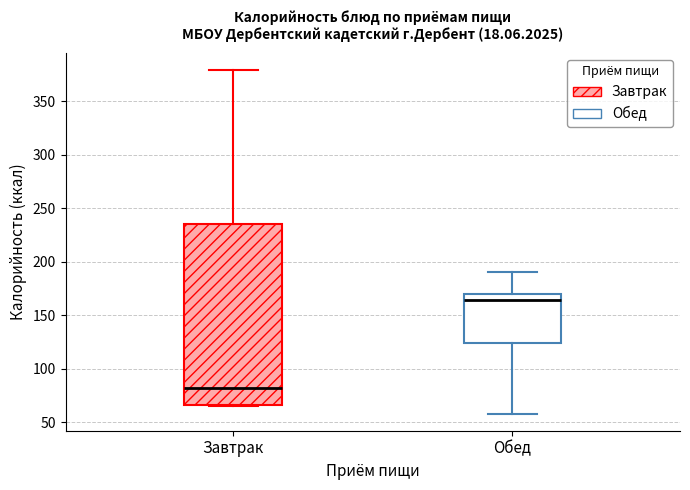

Reading left to right, transcribe this box plot: for each box, give where its median line is, the range the box spans, and where its two whiskers end, as read against the y-axis. The values are not printed on the chart, so give them approximately, as read against the axis.

Завтрак: median 80, box 65 to 235, whiskers 65 to 380
Обед: median 165, box 125 to 170, whiskers 60 to 190